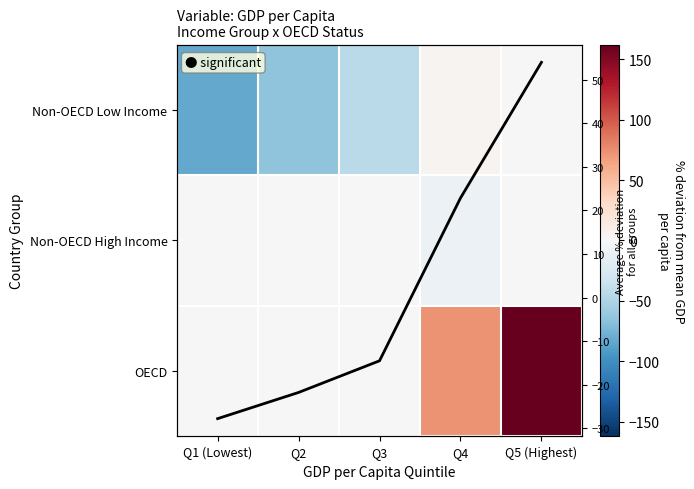

The Non-OECD Low Income series shows -128.0 at Q1 (Lowest). True or false?

False